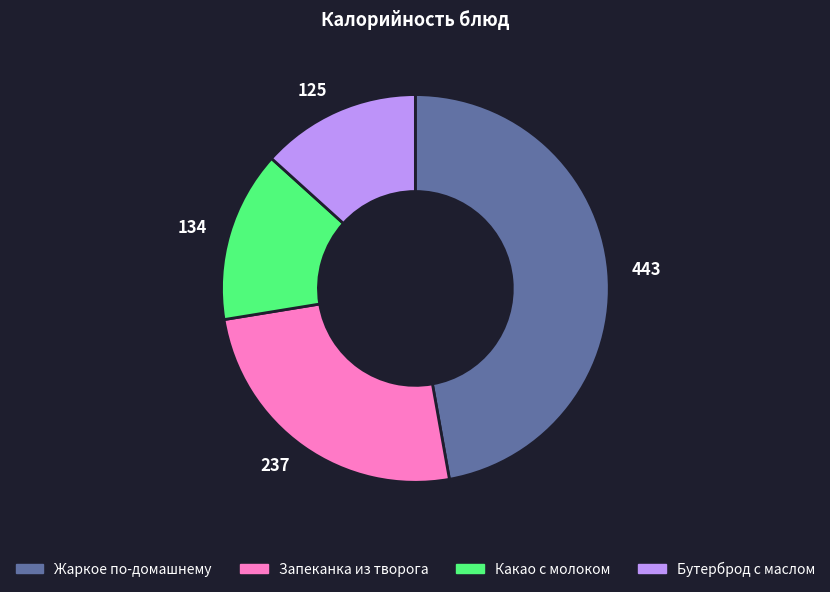

True or false: 443 accounts for 47% of the total.

True